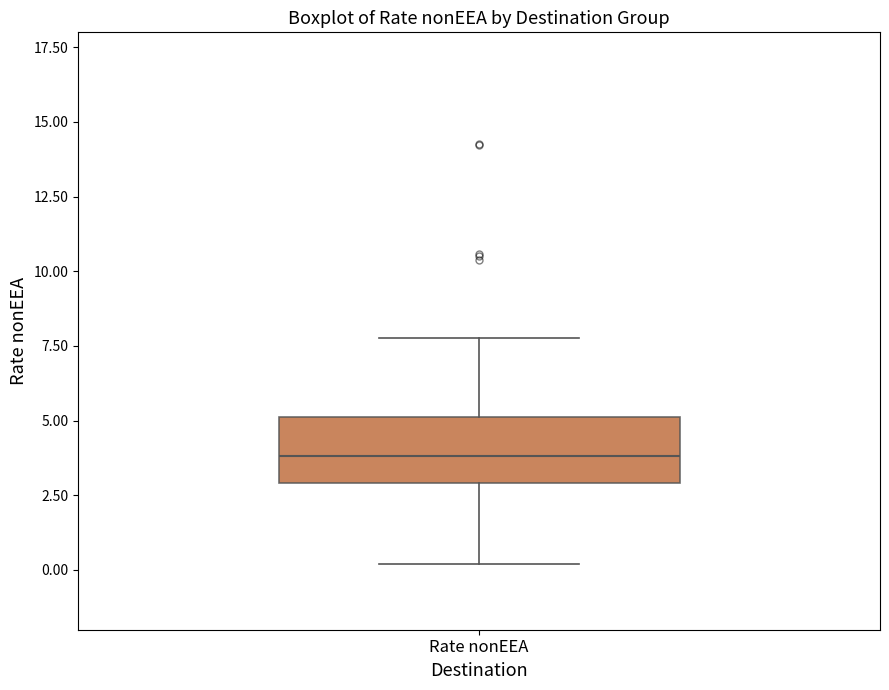

Where does the median line of the box for Rate nonEEA sit on the y-axis? The values are not printed on the chart, so give them approximately, as read against the axis.

4